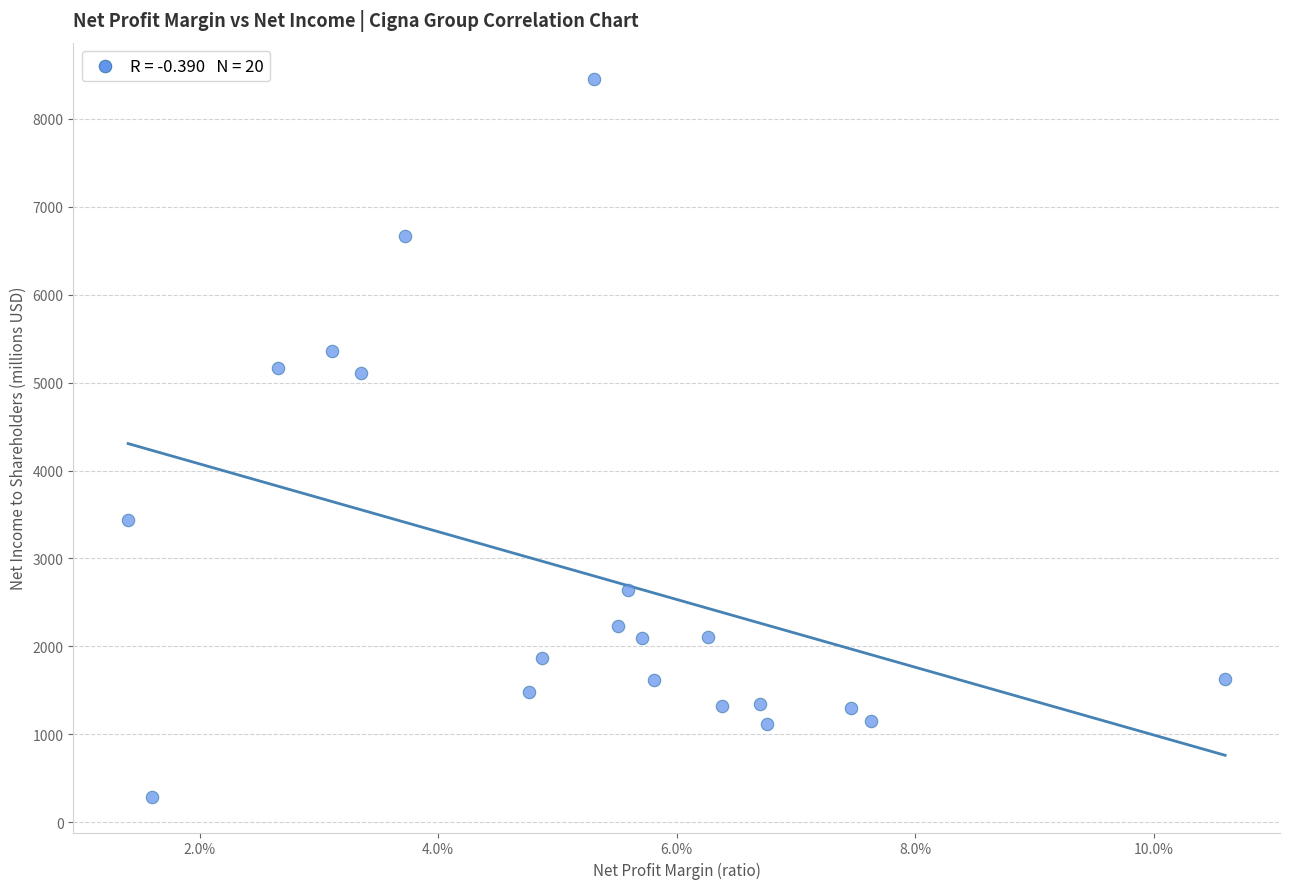

What is the range of Y values (max minus min)?

8166